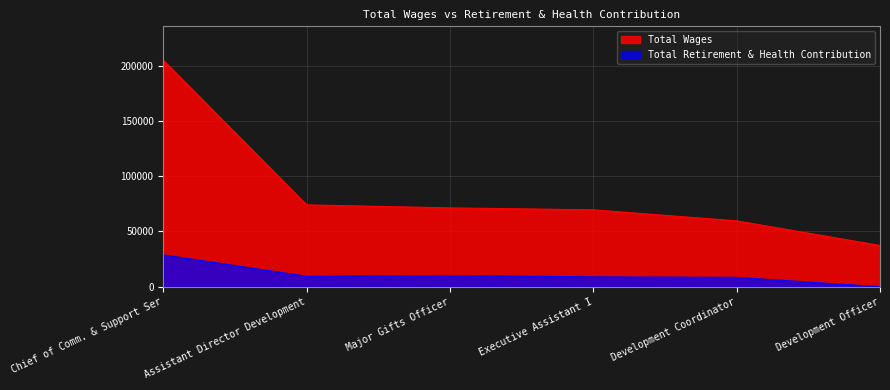

How many distinct data groups are displayed?

2